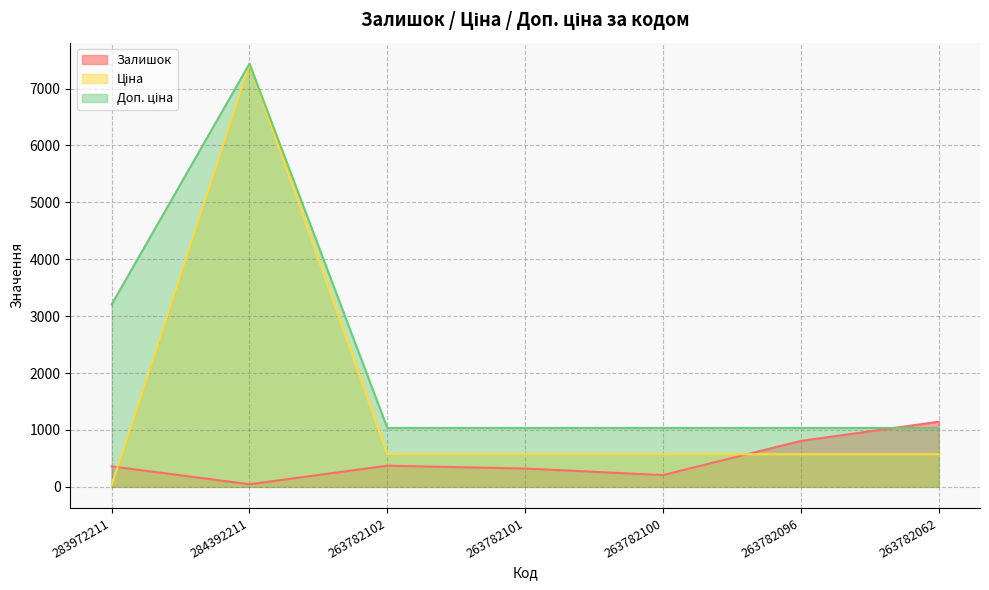

Reading right to left, transcribe all the data shown in this chart.

Залишок: 1144.0	808.0	207.0	322.0	372.0	46.0	360.0
Ціна: 573.5	573.5	573.5	573.5	573.5	7436.2	32.0
Доп. ціна: 1035.1	1035.1	1035.1	1035.1	1035.1	7436.2	3205.0